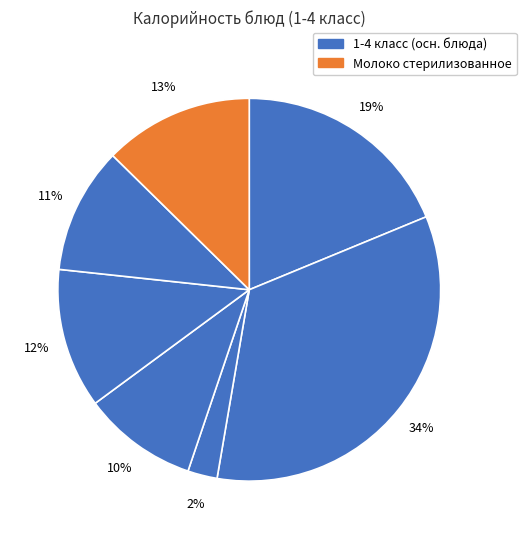

How many segments does this pie chart have?

7